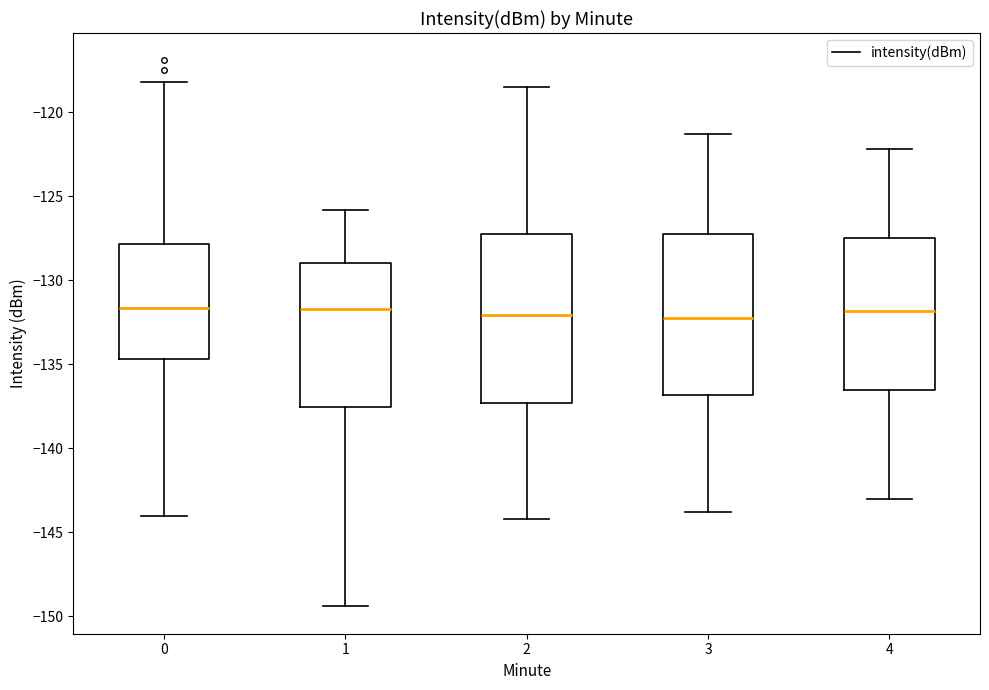

Reading left to right, transcribe this box plot: for each box, give where its median line is, the range the box spans, and where its two whiskers end, as read against the y-axis. The values are not printed on the chart, so give them approximately, as read against the axis.

0: median -131.5, box -134.5 to -128.0, whiskers -144.0 to -118.0
1: median -131.5, box -137.5 to -129.0, whiskers -149.5 to -126.0
2: median -132.0, box -137.5 to -127.0, whiskers -144.0 to -118.5
3: median -132.0, box -137.0 to -127.5, whiskers -144.0 to -121.5
4: median -132.0, box -136.5 to -127.5, whiskers -143.0 to -122.0